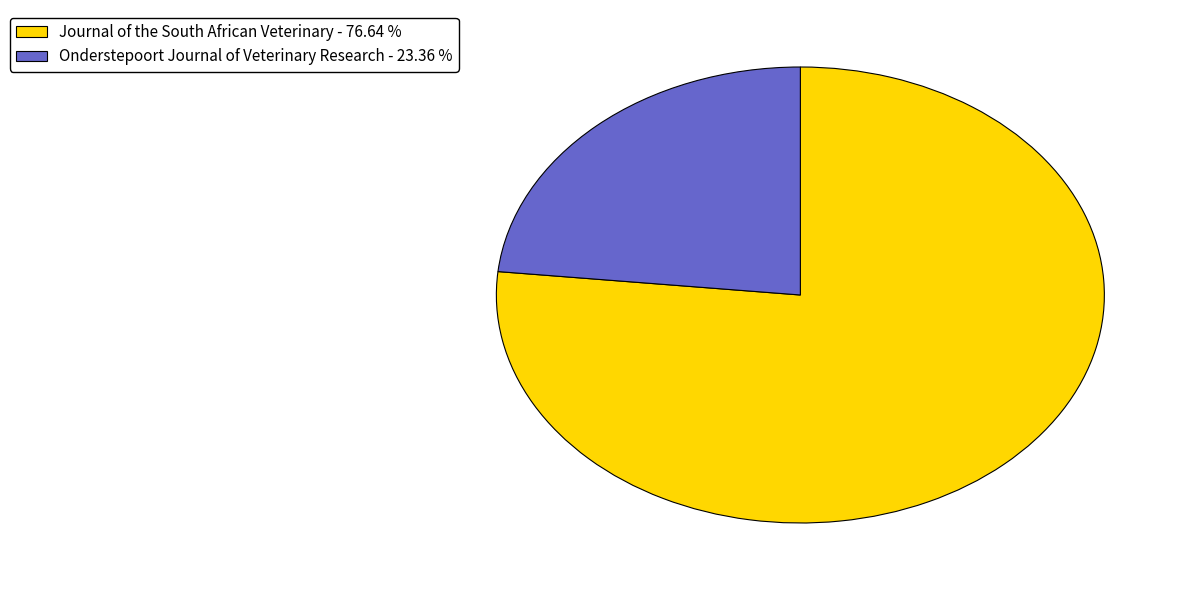

Between Journal of the South African Veterinary - 76.64 % and Onderstepoort Journal of Veterinary Research - 23.36 %, which is larger?

Journal of the South African Veterinary - 76.64 %